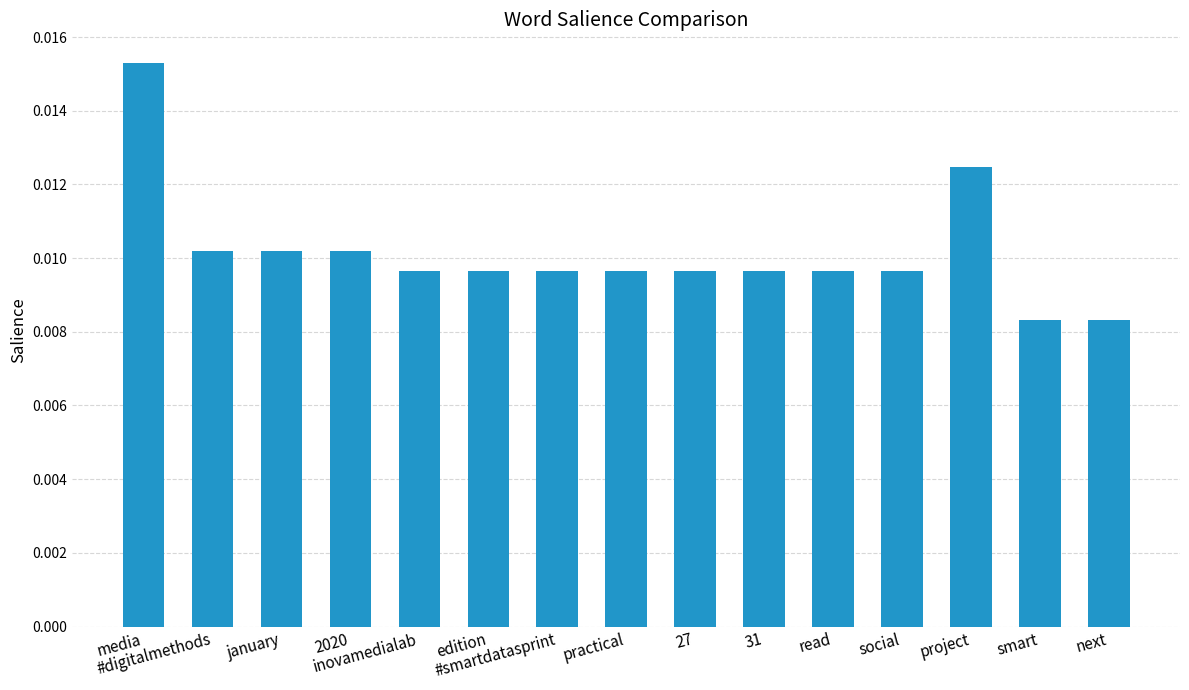

Which label corresponds to the largest value in the chart?

media